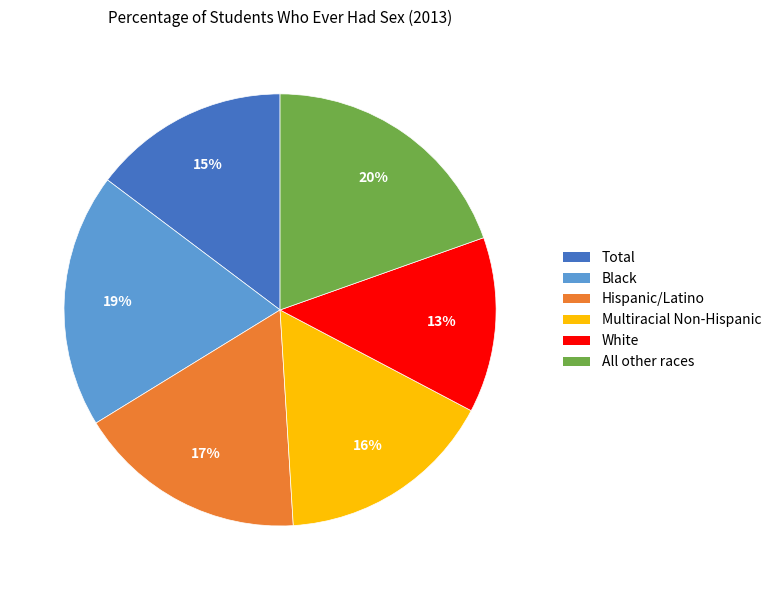

Does Hispanic/Latino represent more than half of the total?

No